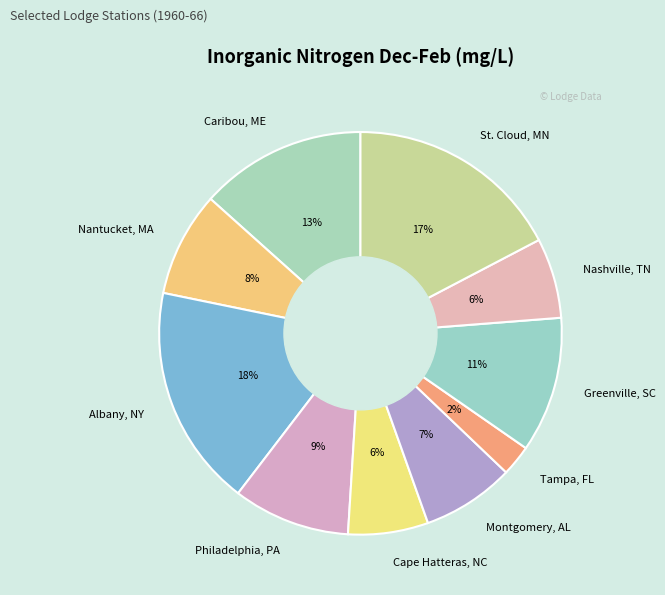

To the nearest percent, what is the average slice percentage?

10%